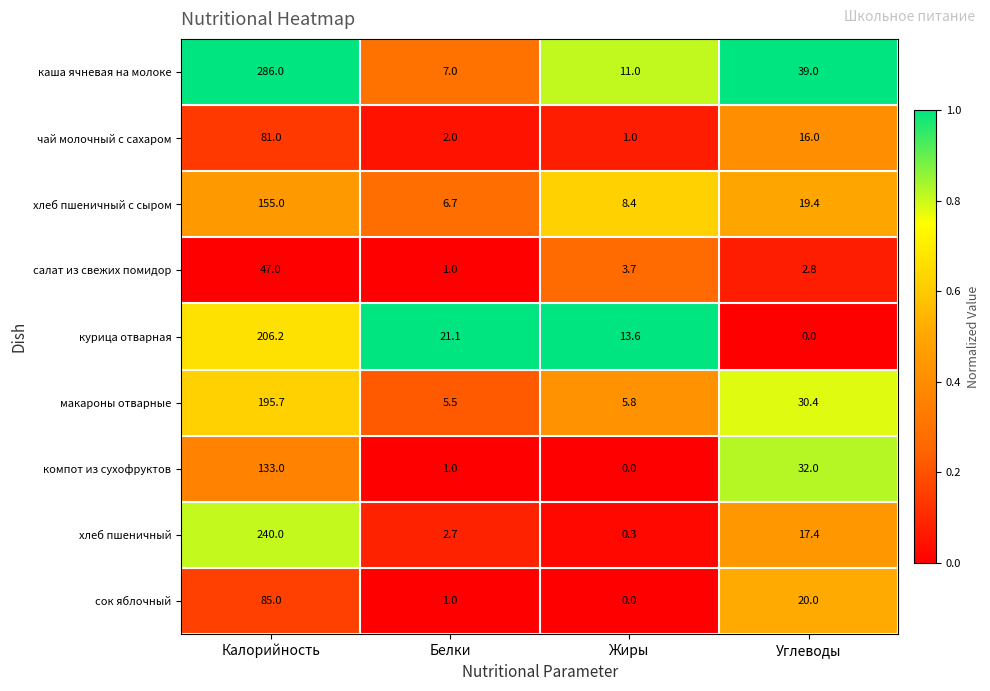

List the series in order of their peak value, highest first.

каша ячневая на молоке, хлеб пшеничный, курица отварная, макароны отварные, хлеб пшеничный с сыром, компот из сухофруктов, сок яблочный, чай молочный с сахаром, салат из свежих помидор